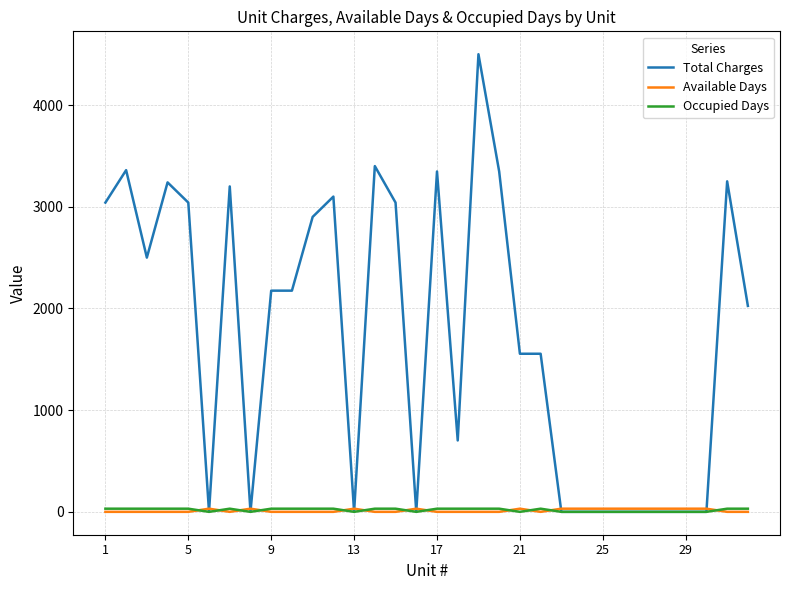

What is the maximum value shown in the chart?

4500.0